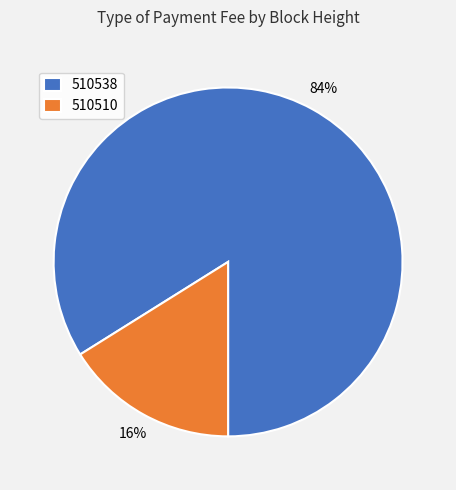

Is the sum of 510510 and 510538 greater than half?

Yes